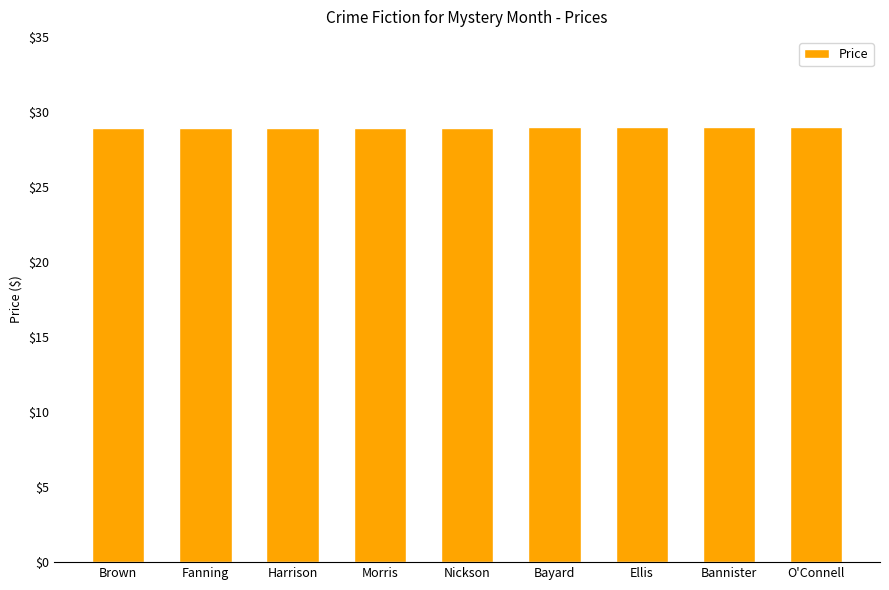

Read the value at O'Connell.

29.0